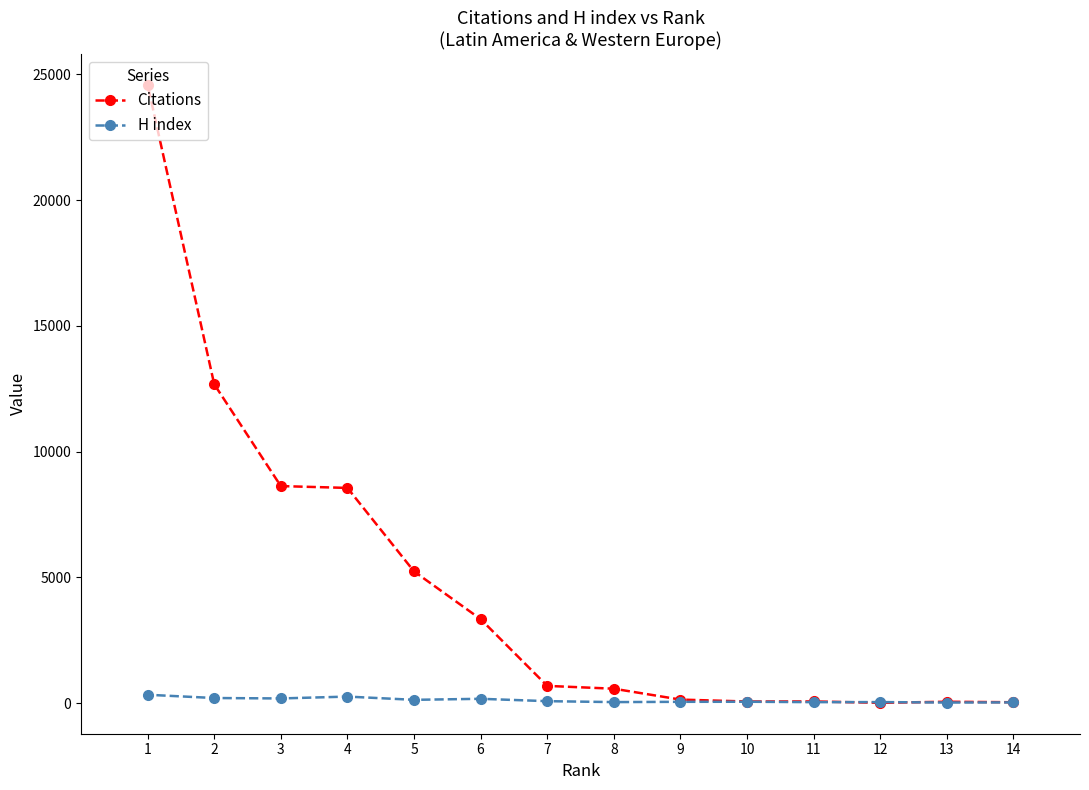

At how many categories does at least one series exceed 13891?

1